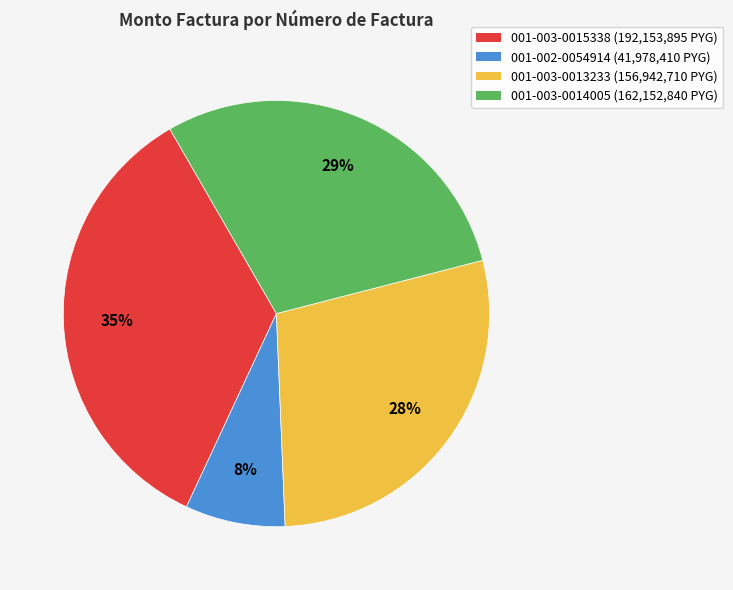

To the nearest percent, what is the difference between the largest and smallest slice percentages?

27%